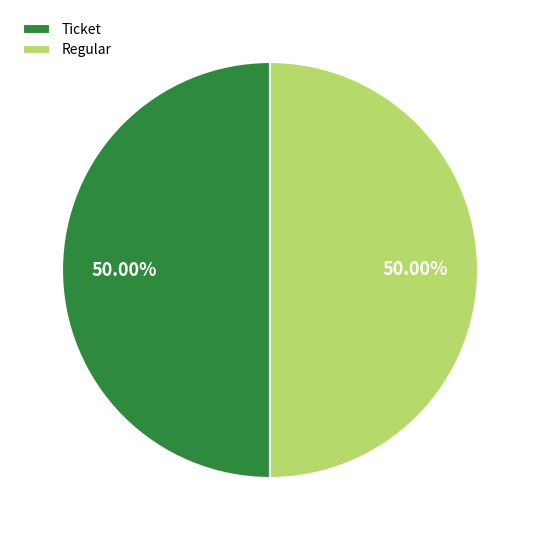

What is the ratio of the value at Ticket to the value at Regular?

1.0